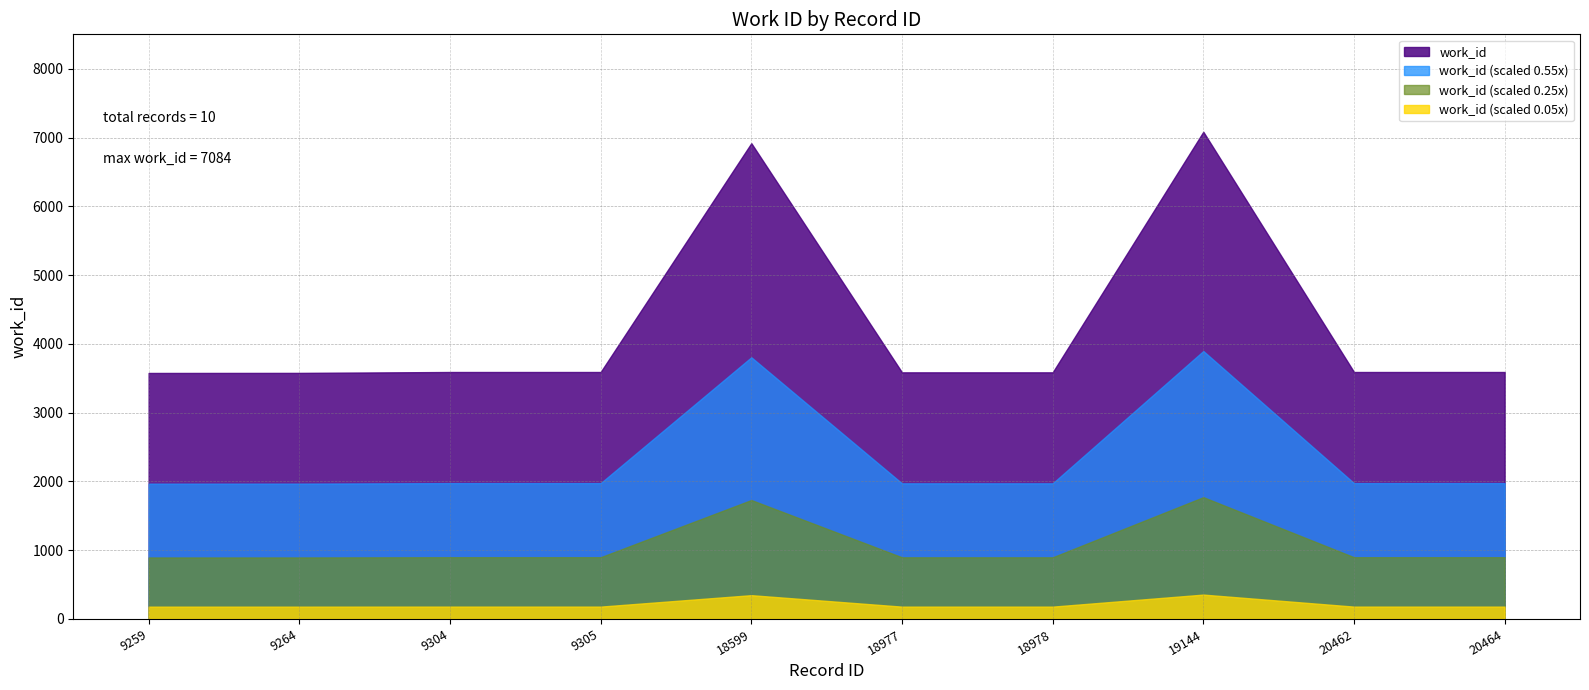

True or false: the data shows 2080 at 9305.

False